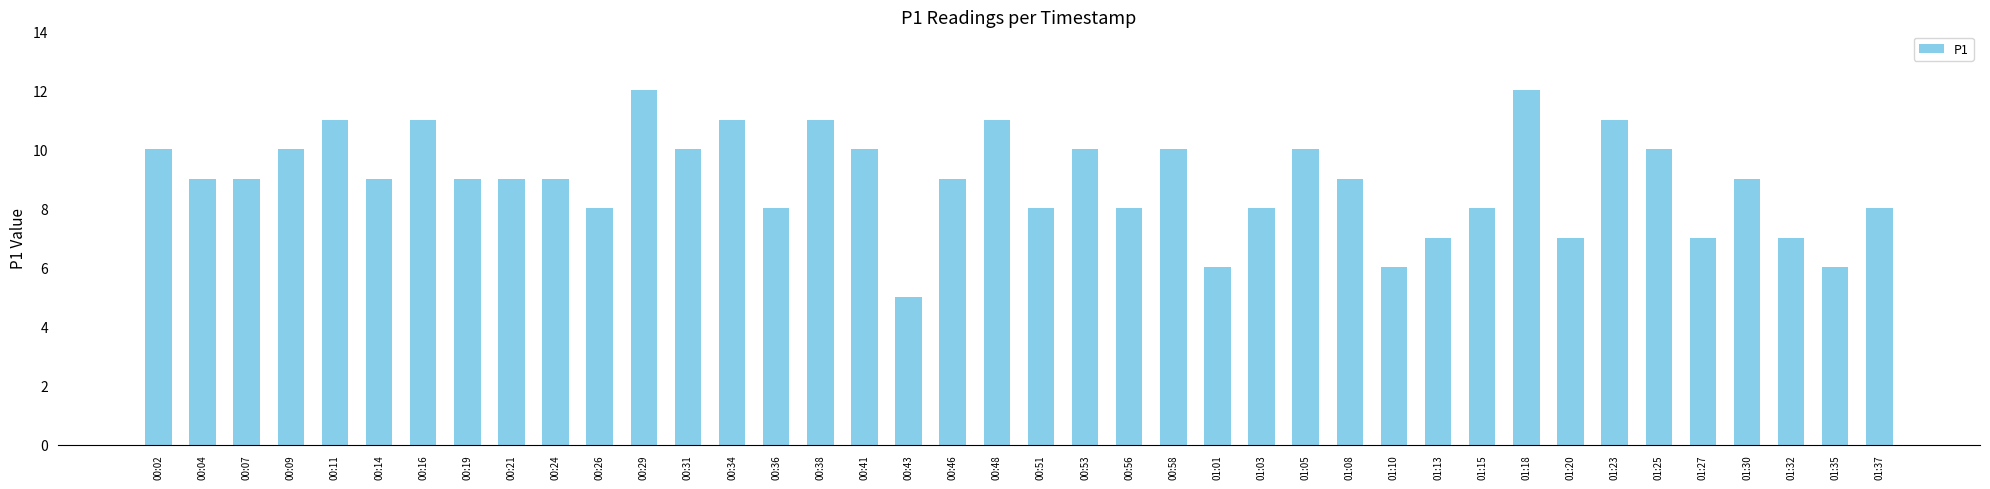

Reading right to left, list all the values displayed in this chart.

8	6	7	9	7	10	11	7	12	8	7	6	9	10	8	6	10	8	10	8	11	9	5	10	11	8	11	10	12	8	9	9	9	11	9	11	10	9	9	10